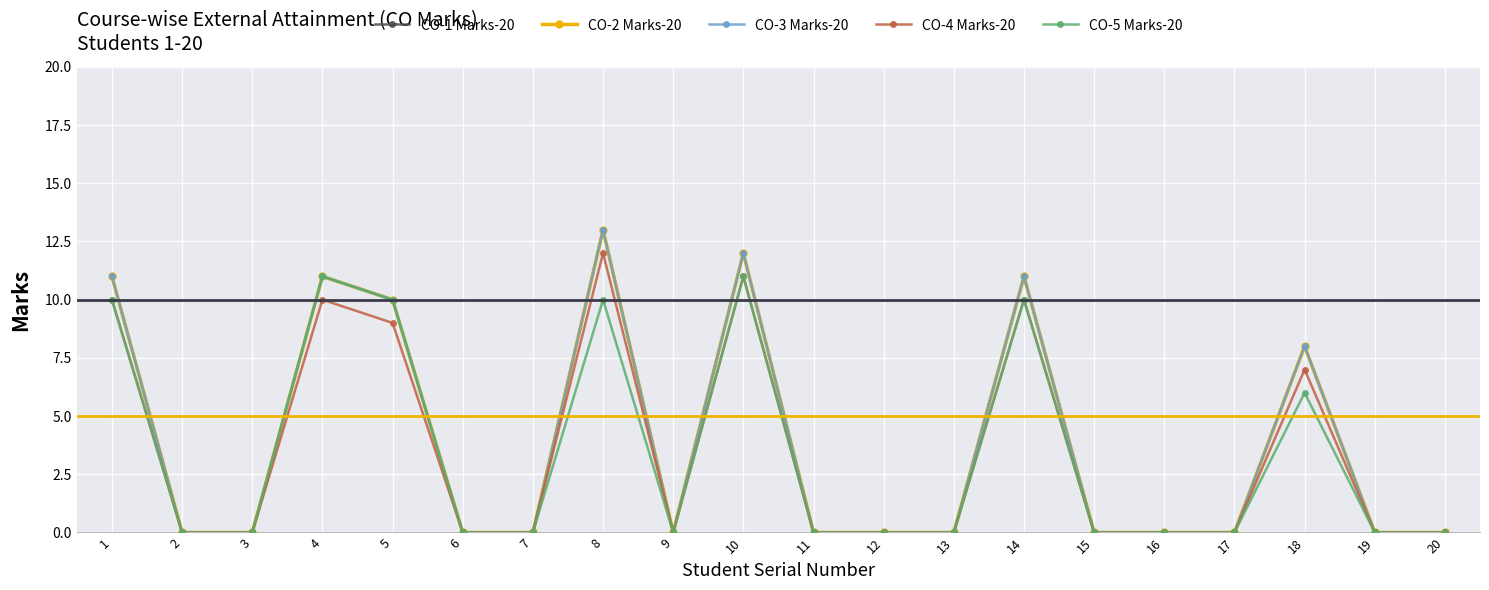

Reading right to left, extract all data points from this chart.

CO-1 Marks-20: 20=0	19=0	18=8	17=0	16=0	15=0	14=11	13=0	12=0	11=0	10=12	9=0	8=13	7=0	6=0	5=10	4=11	3=0	2=0	1=11
CO-2 Marks-20: 20=0	19=0	18=8	17=0	16=0	15=0	14=11	13=0	12=0	11=0	10=12	9=0	8=13	7=0	6=0	5=10	4=11	3=0	2=0	1=11
CO-3 Marks-20: 20=0	19=0	18=8	17=0	16=0	15=0	14=11	13=0	12=0	11=0	10=12	9=0	8=13	7=0	6=0	5=10	4=11	3=0	2=0	1=11
CO-4 Marks-20: 20=0	19=0	18=7	17=0	16=0	15=0	14=10	13=0	12=0	11=0	10=11	9=0	8=12	7=0	6=0	5=9	4=10	3=0	2=0	1=10
CO-5 Marks-20: 20=0	19=0	18=6	17=0	16=0	15=0	14=10	13=0	12=0	11=0	10=11	9=0	8=10	7=0	6=0	5=10	4=11	3=0	2=0	1=10